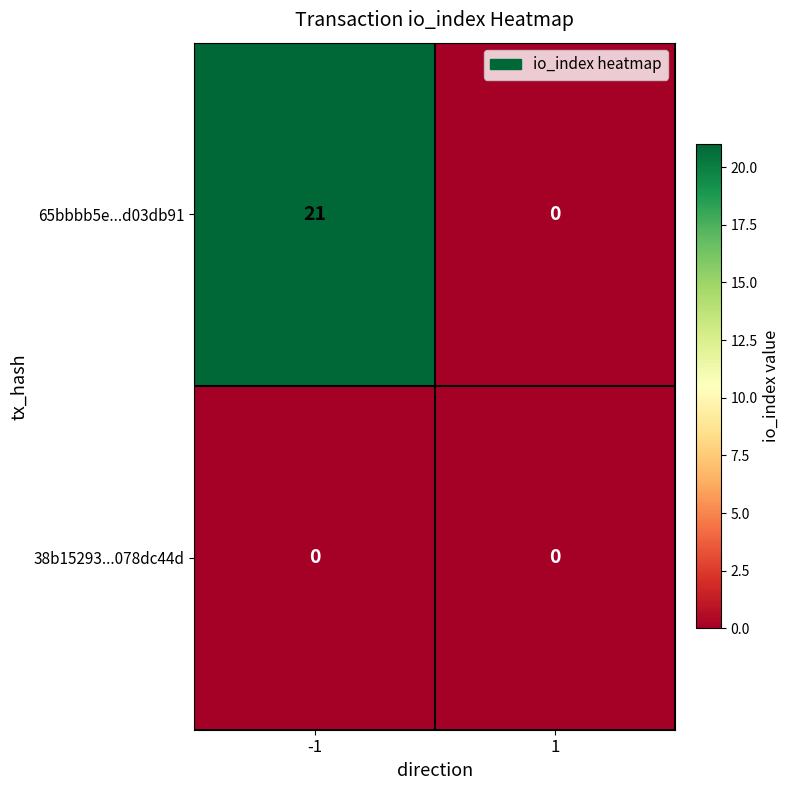

Reading right to left, transcribe all the data shown in this chart.

65bbbb5e...d03db91: 0	21
38b15293...078dc44d: 0	0